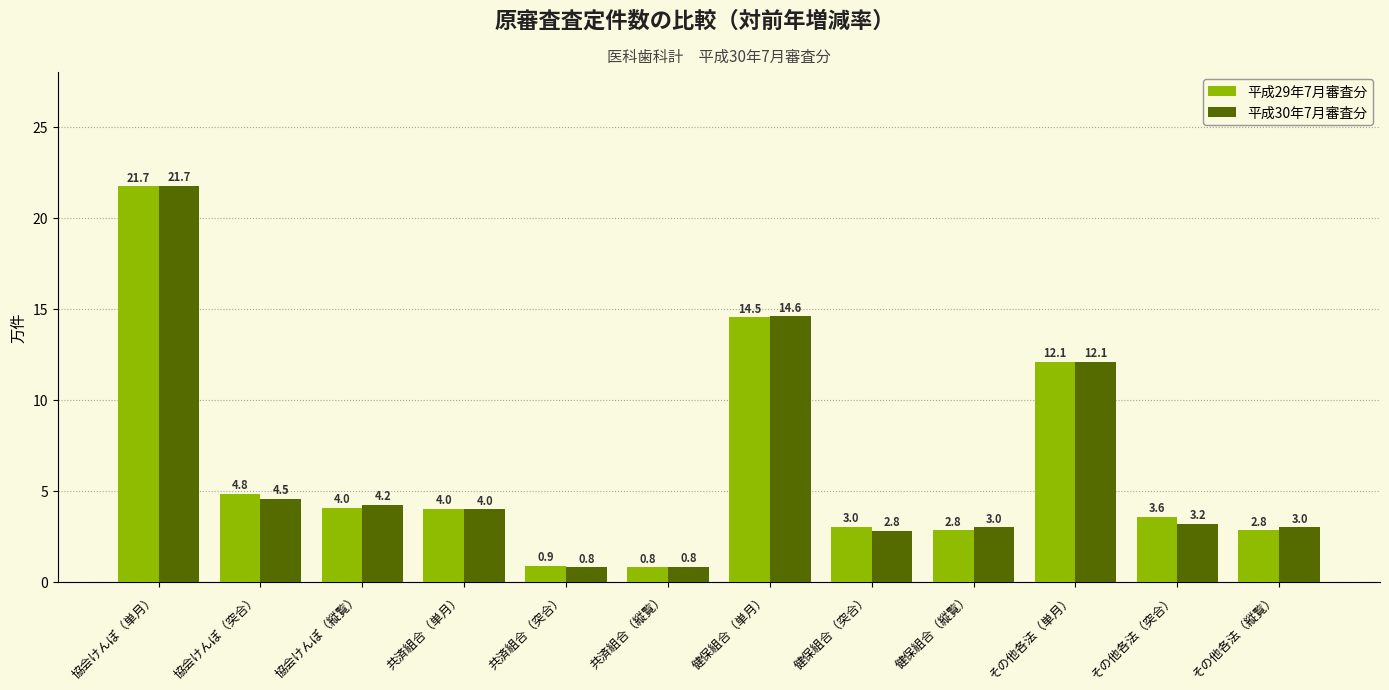

What is the difference between the maximum and minimum values in the 平成29年7月審査分 series?

20.9